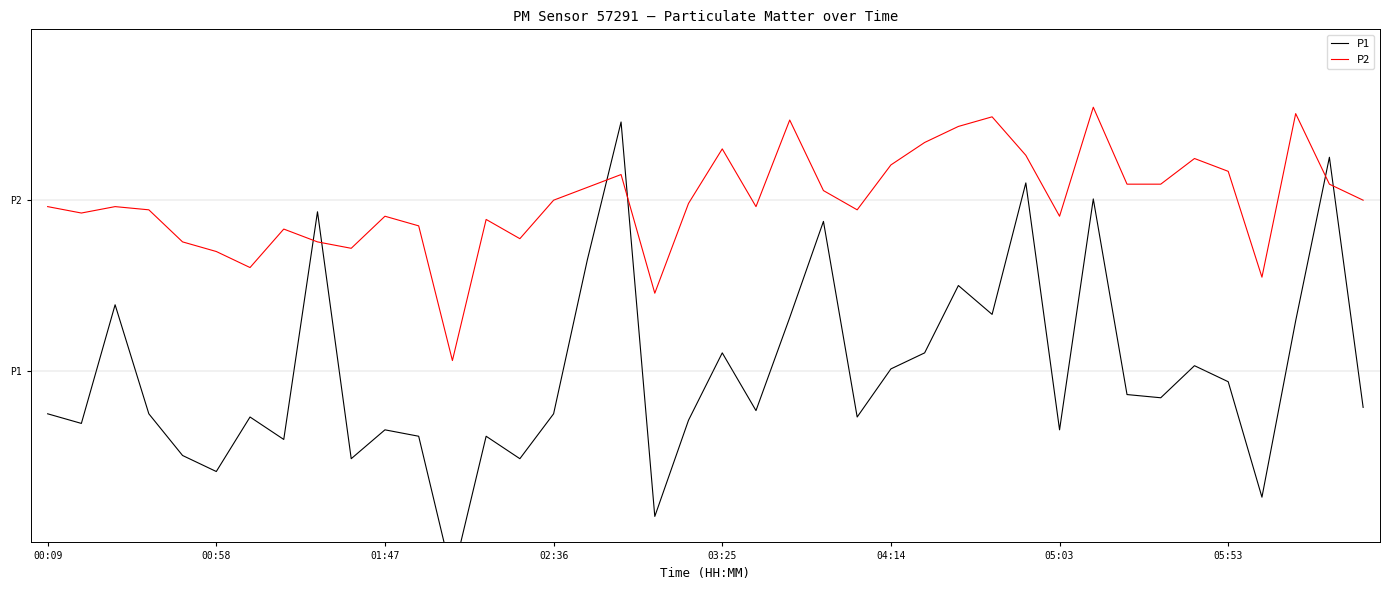

True or false: P2 has more than 0 interior local peaks.

True